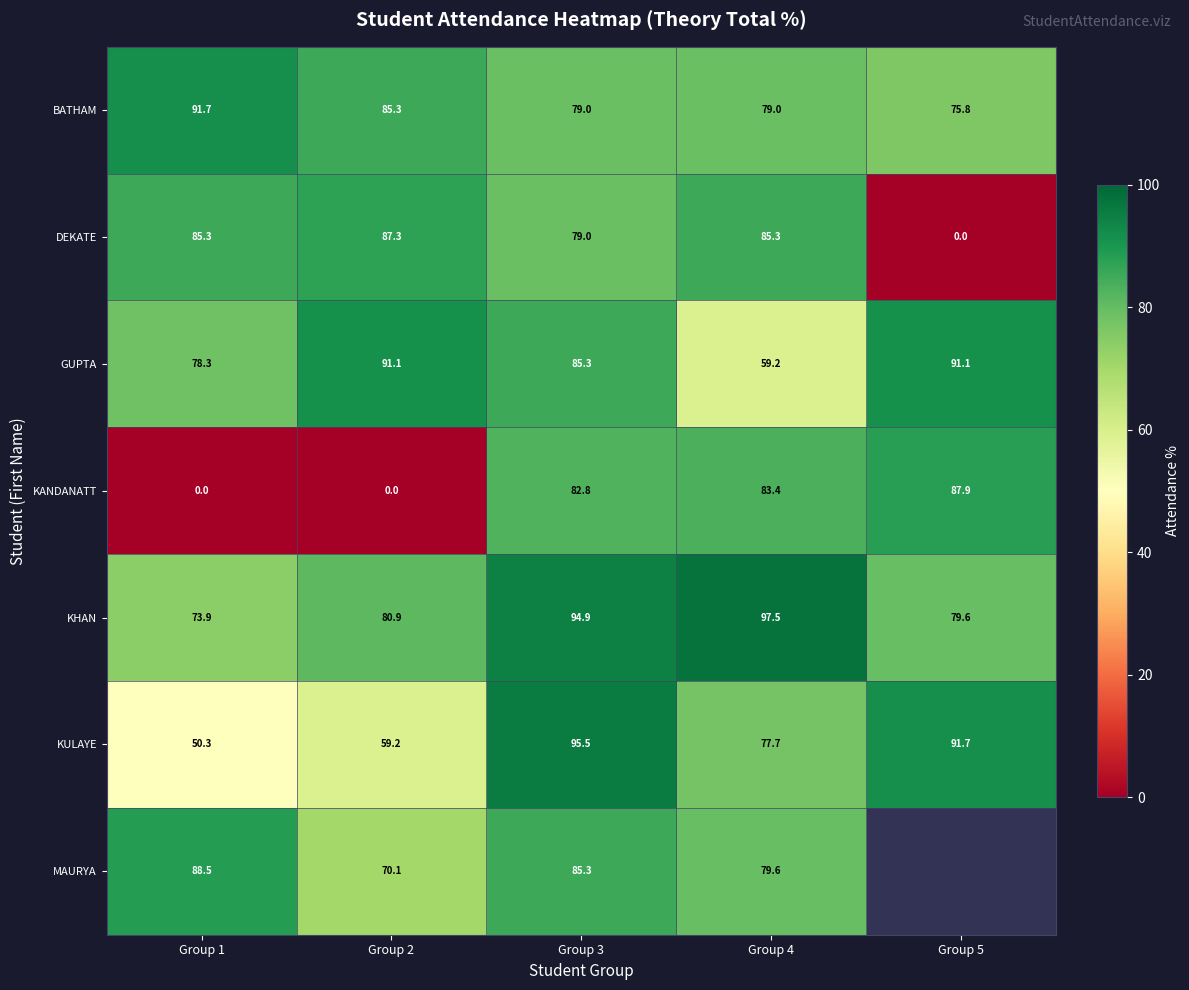

How many distinct data groups are displayed?

7